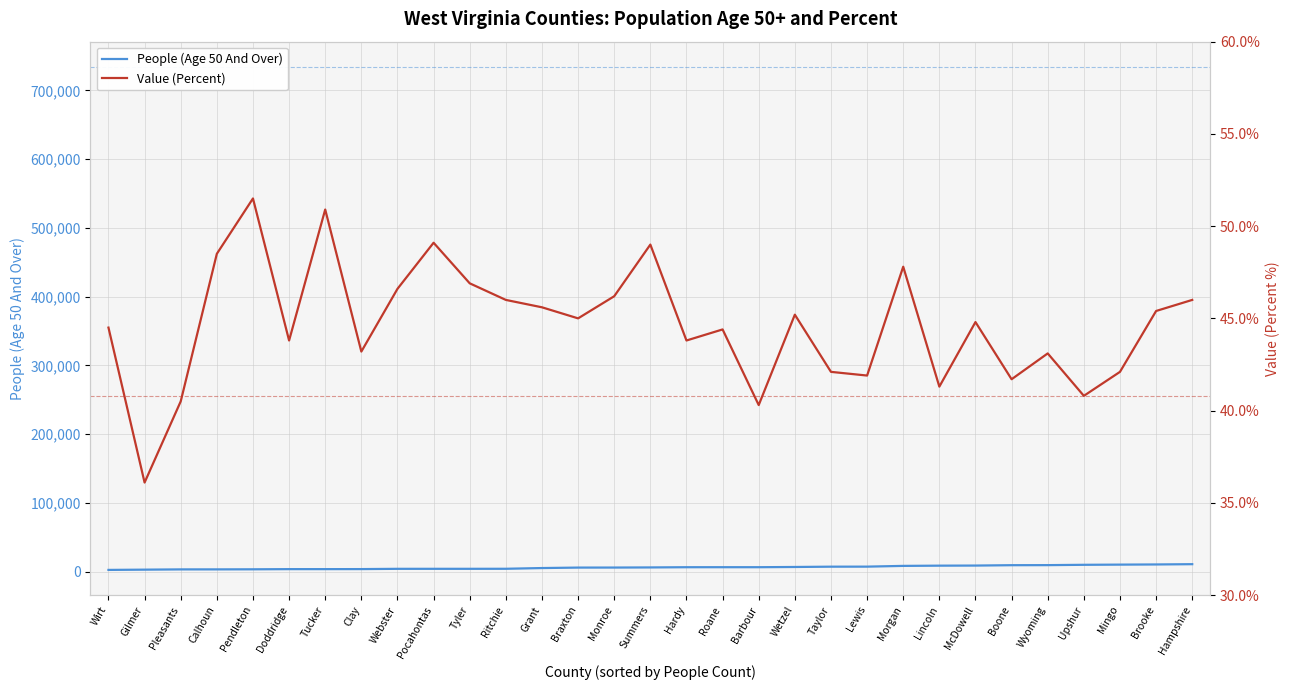

Does the chart have visible grid lines?

Yes